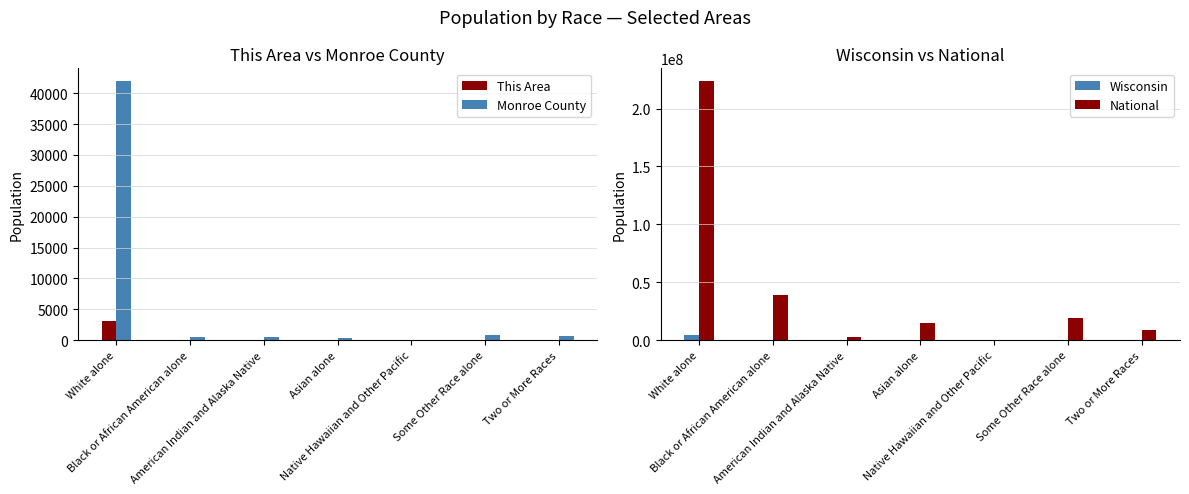

List the series in order of their peak value, highest first.

National, Wisconsin, Monroe County, This Area